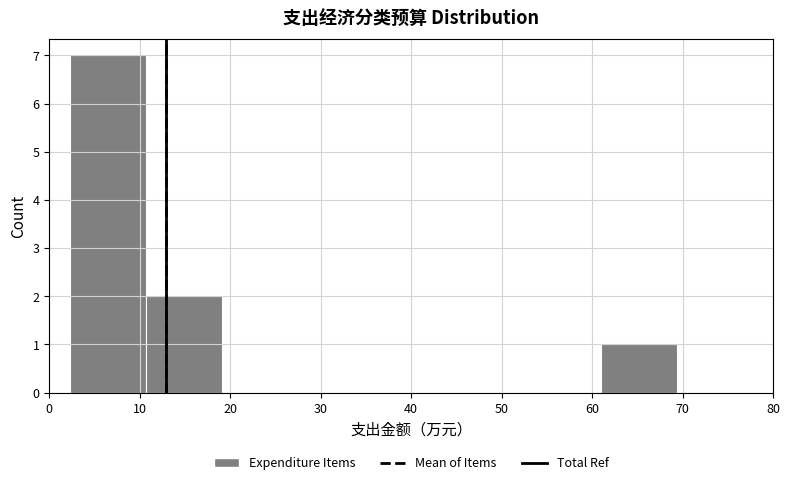

Which range on the x-axis has the tallest bar?

2 to 11